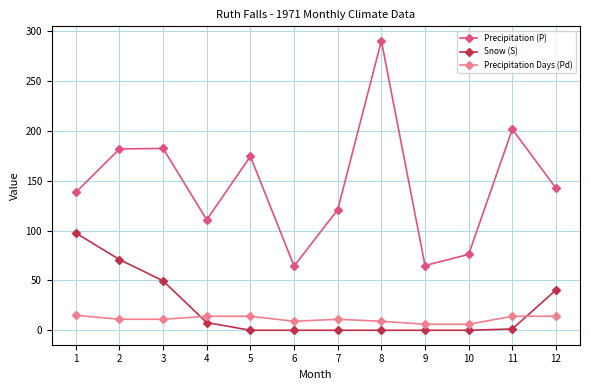

Which category has the highest value in the Snow (S) series?

1